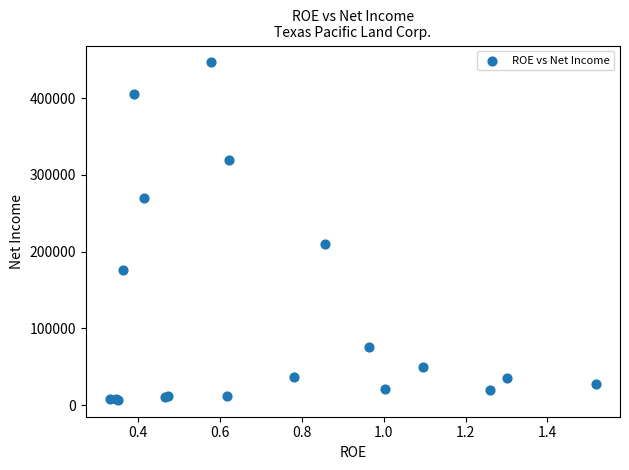

What Y value in the scatter plot is closest to 226638?

209736